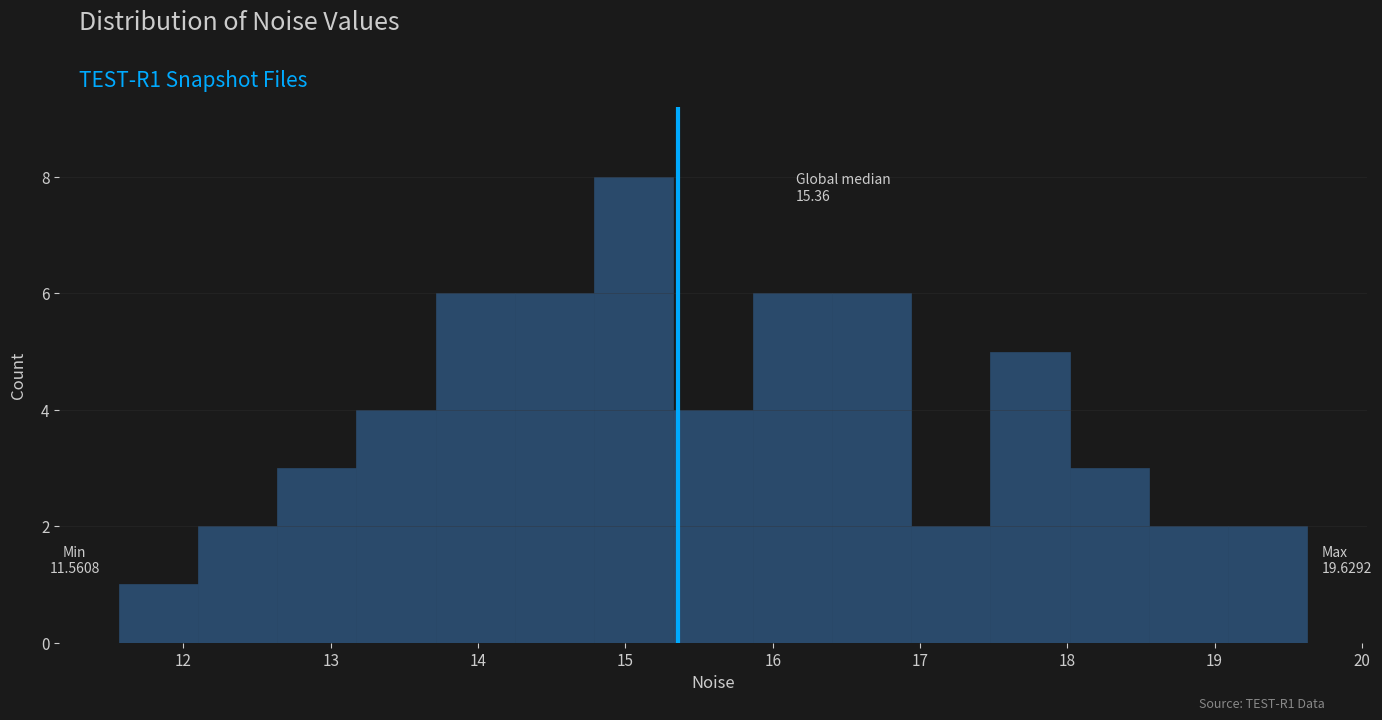

Over which range of the x-axis is the bar tallest?

14.8 to 15.3